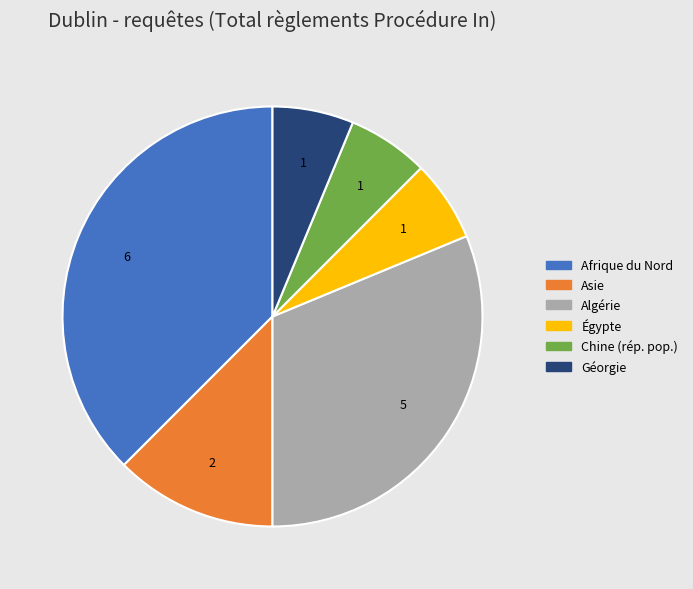

Is there a majority slice in this chart?

No